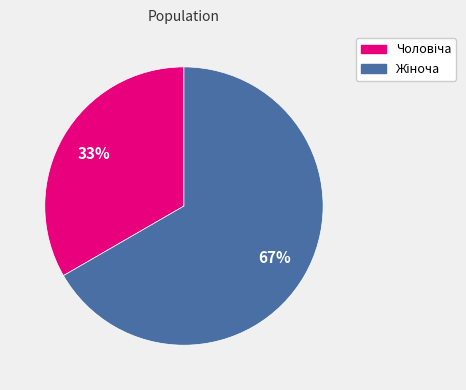

To the nearest percent, what is the average slice percentage?

50%